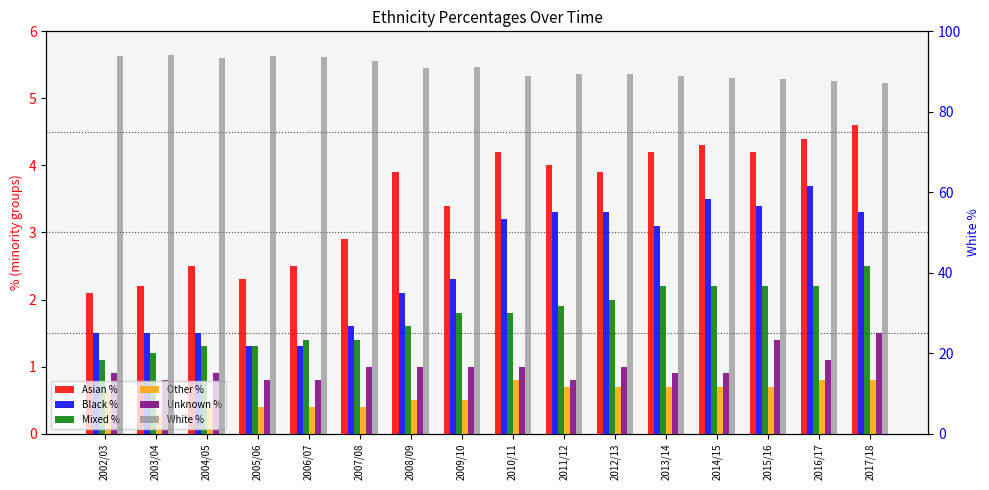

What is the label of the 10th bar from the right?

2008/09